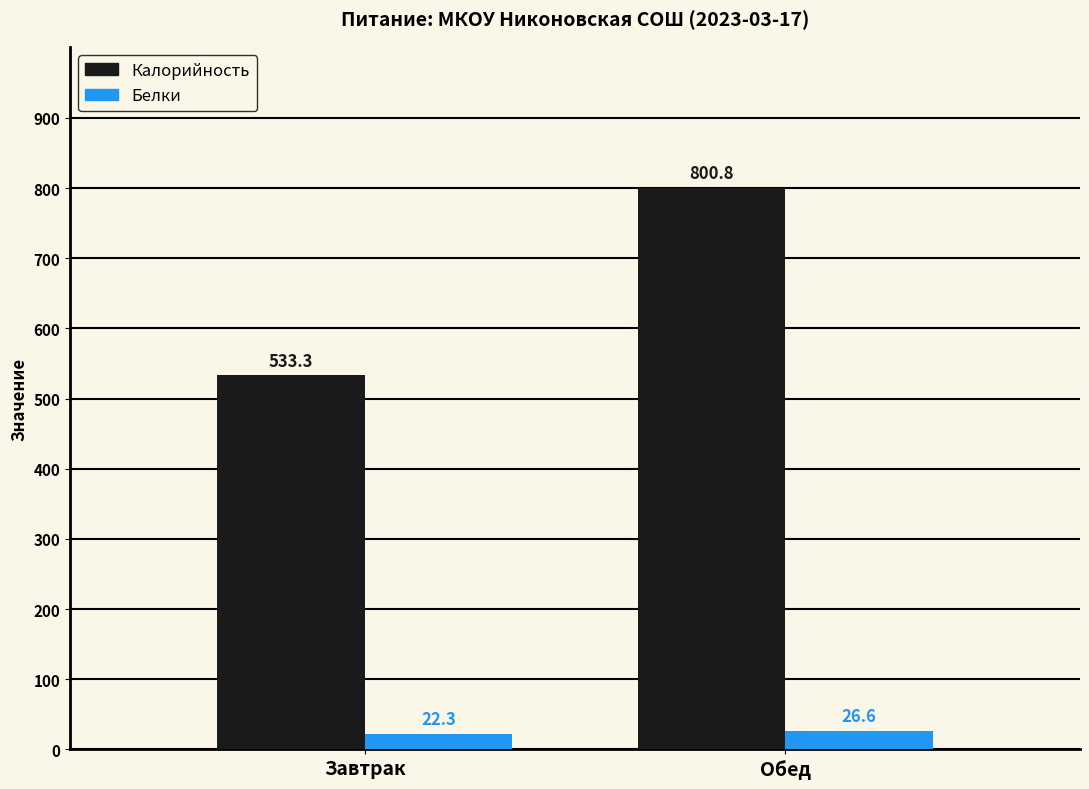

Reading left to right, what are all the values shown in this chart?

Калорийность: 533.3	800.8
Белки: 22.3	26.6